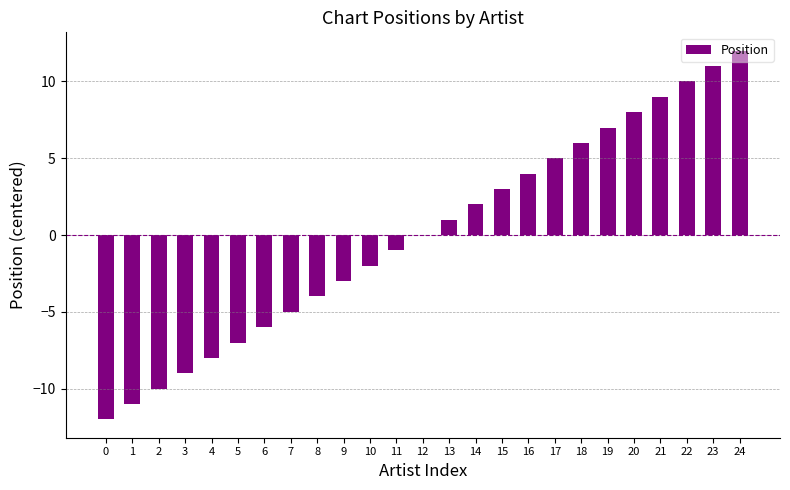

What is the sum of the values at 4 and 17?

-3